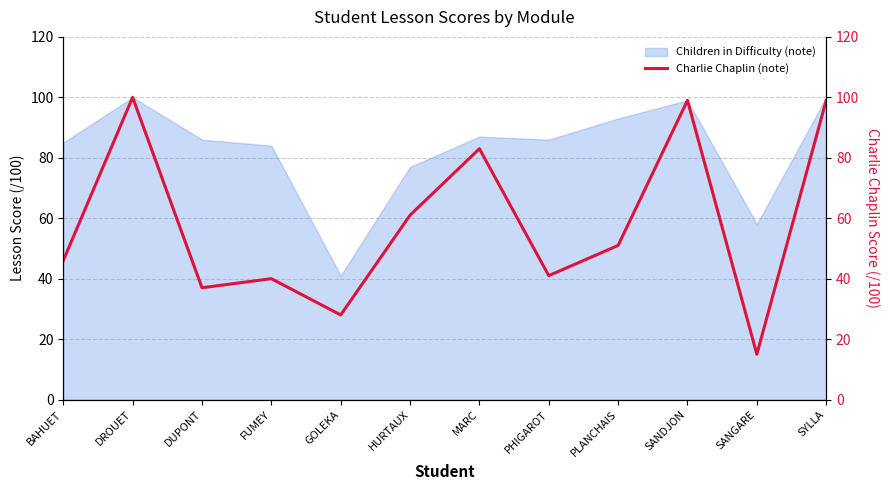

What is the smallest value displayed?

15